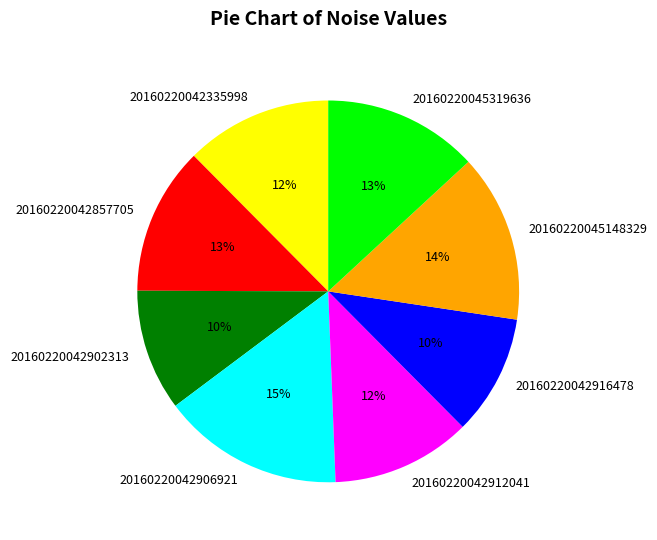

Is there any slice that represents more than half of the pie?

No